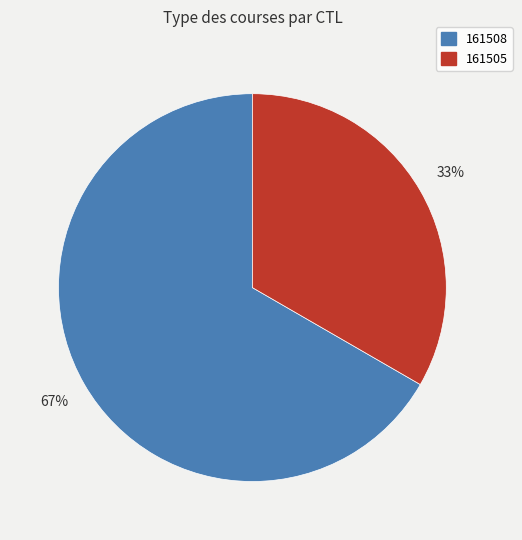

What is the smallest slice in the pie chart?

161505